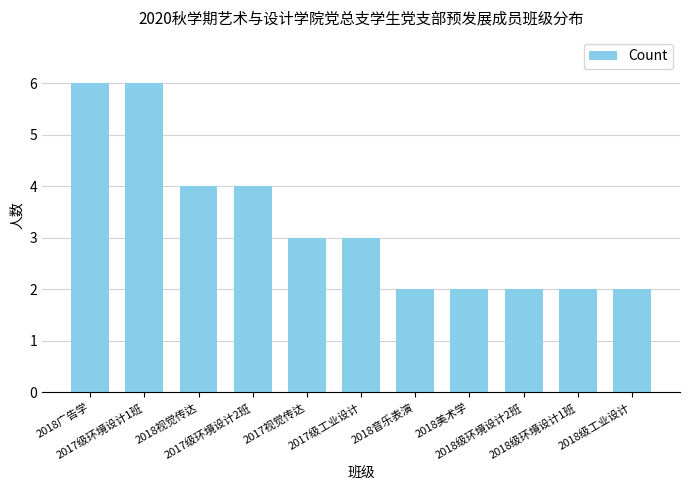

Reading left to right, transcribe all the data shown in this chart.

2018广告学=6	2017级环境设计1班=6	2018视觉传达=4	2017级环境设计2班=4	2017视觉传达=3	2017级工业设计=3	2018音乐表演=2	2018美术学=2	2018级环境设计2班=2	2018级环境设计1班=2	2018级工业设计=2